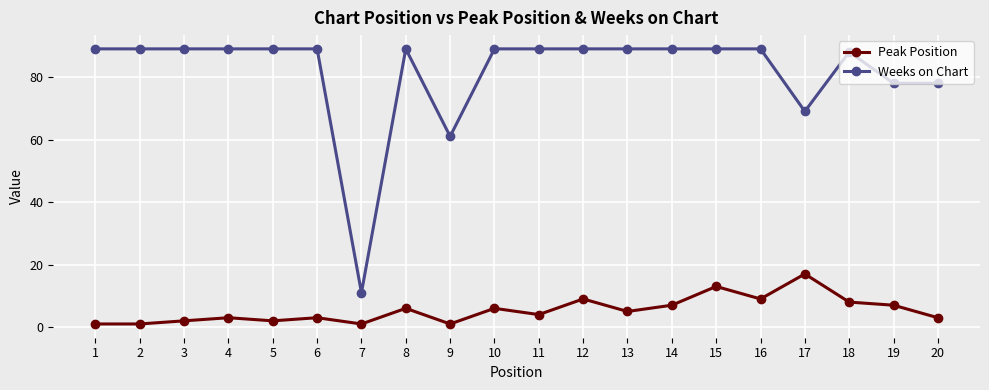

What are all the series names shown in the legend?

Peak Position, Weeks on Chart